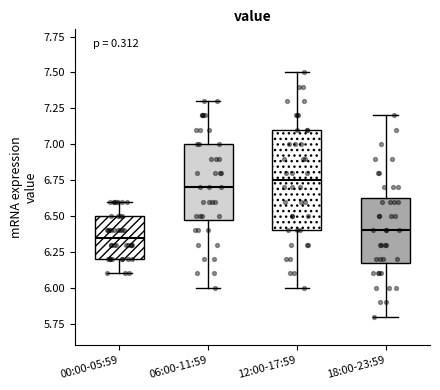

Reading left to right, read every box against the y-axis: the position of its median line, the range the box covers, and the ends of its whiskers. The values are not printed on the chart, so give them approximately, as read against the axis.

00:00-05:59: median 6.35, box 6.20 to 6.50, whiskers 6.10 to 6.60
06:00-11:59: median 6.70, box 6.50 to 7.00, whiskers 6.00 to 7.30
12:00-17:59: median 6.75, box 6.40 to 7.10, whiskers 6.00 to 7.50
18:00-23:59: median 6.40, box 6.20 to 6.65, whiskers 5.80 to 7.20